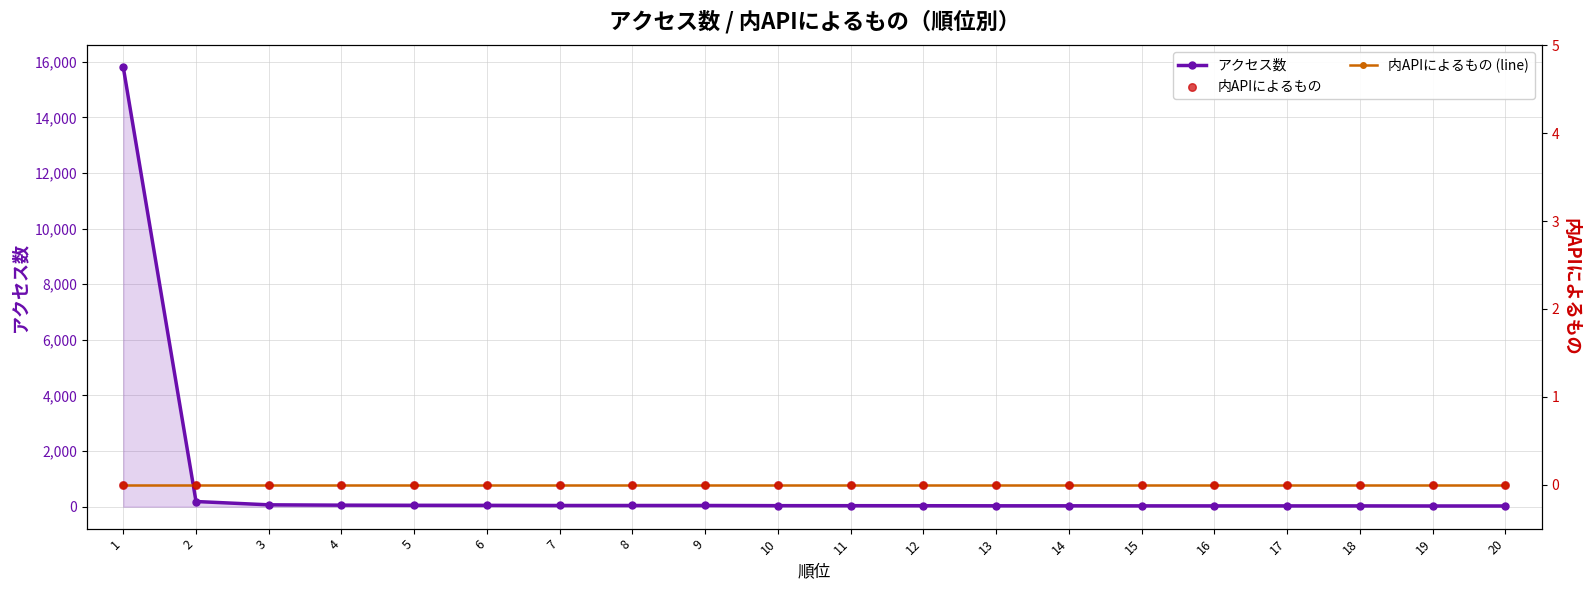

Which series has the widest spread of Y values?

アクセス数